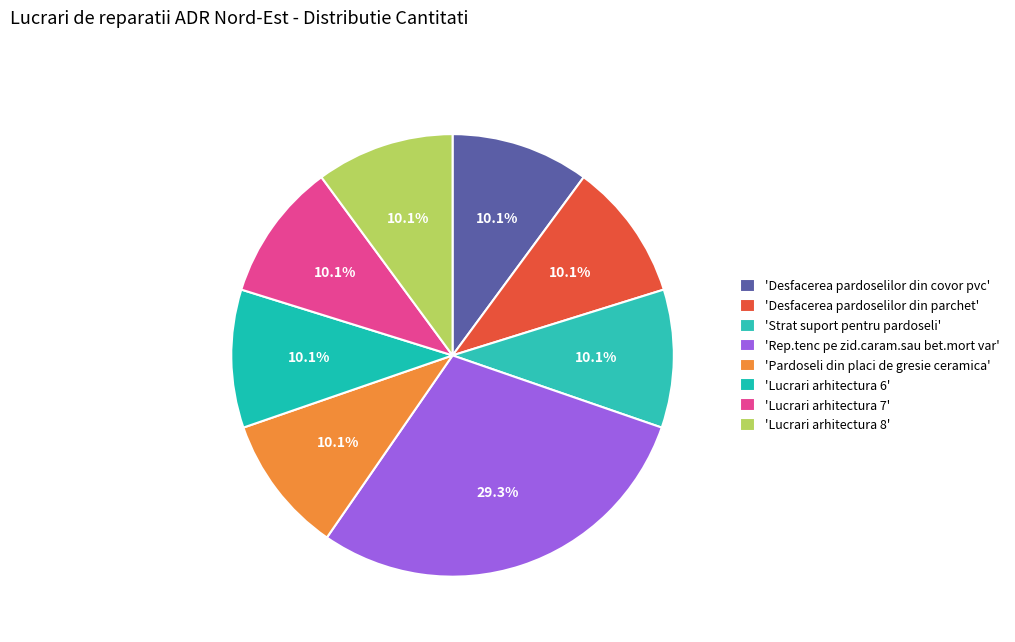

To the nearest percent, what is the average slice percentage?

13%